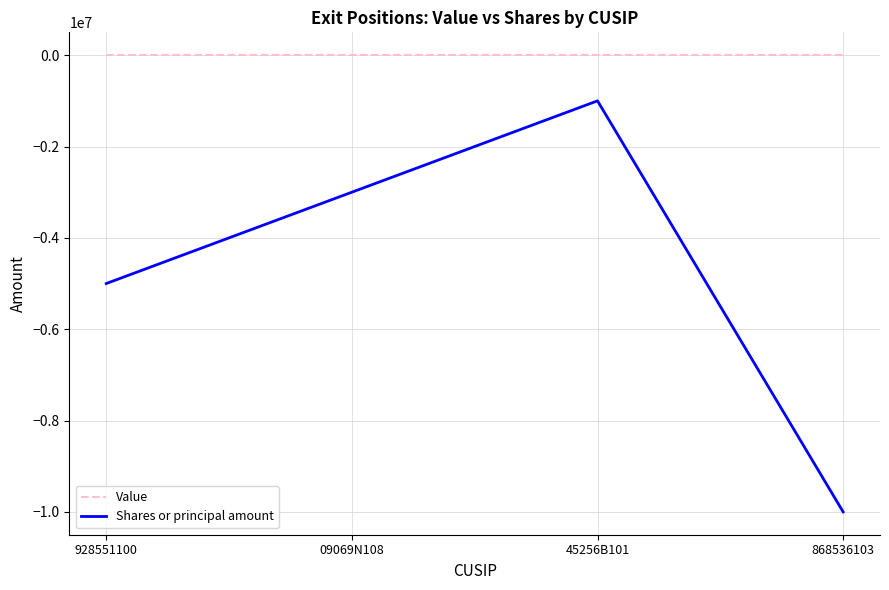

What are all the series names shown in the legend?

Value, Shares or principal amount